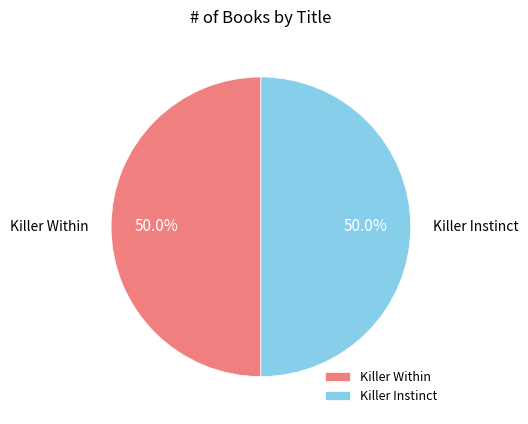

Count the number of slices in the pie.

2